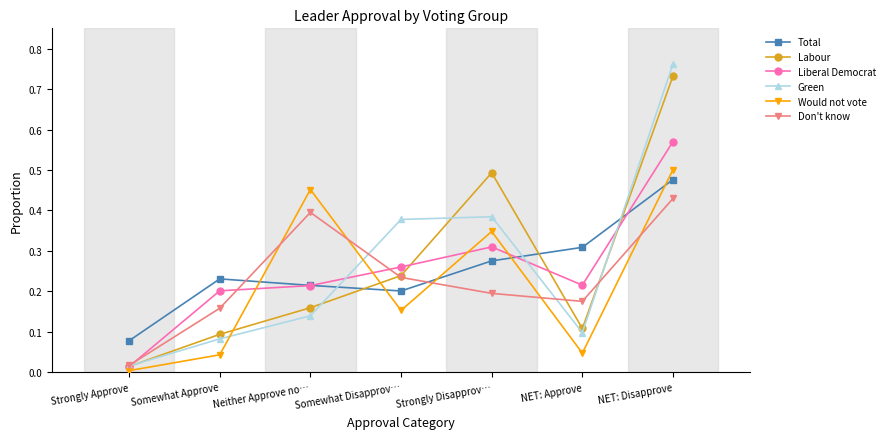

Which series has the largest range (max minus min)?

Green